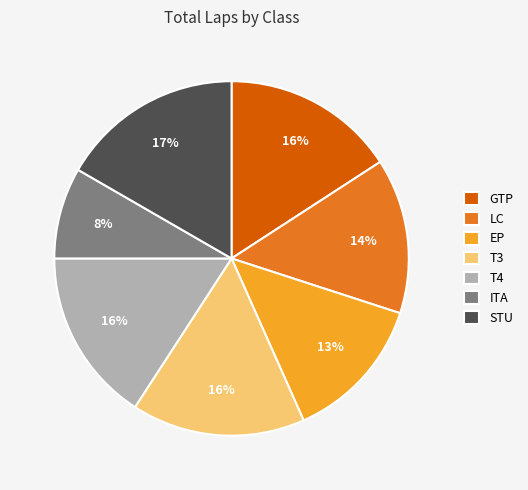

Is there a majority slice in this chart?

No